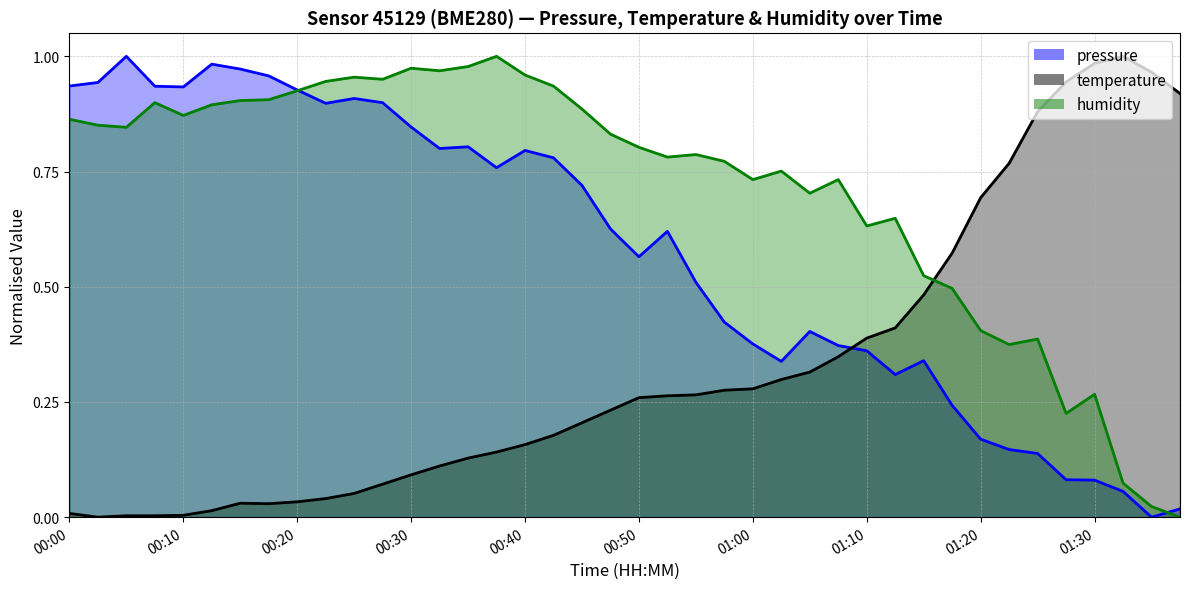

Does the chart display data point markers on the line(s)?

No